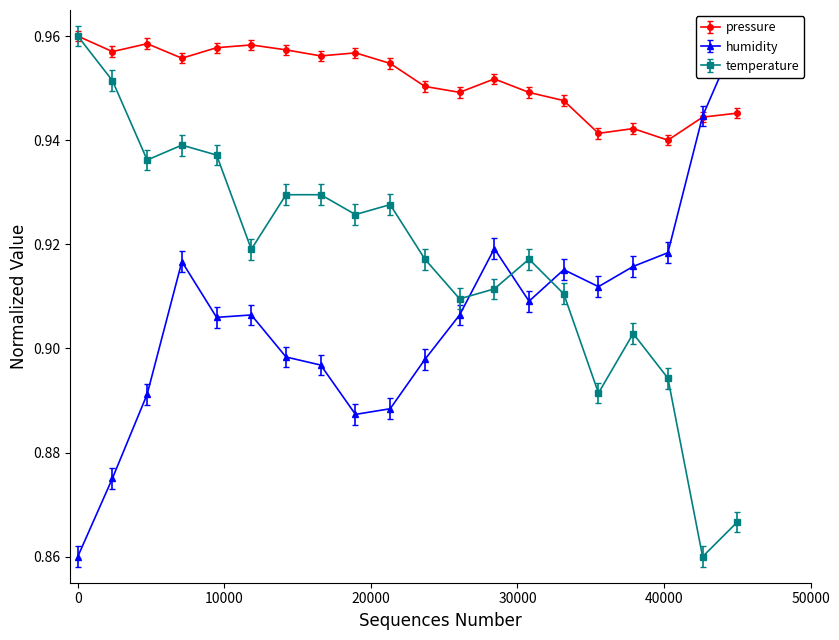

What is the minimum value for humidity?

0.9